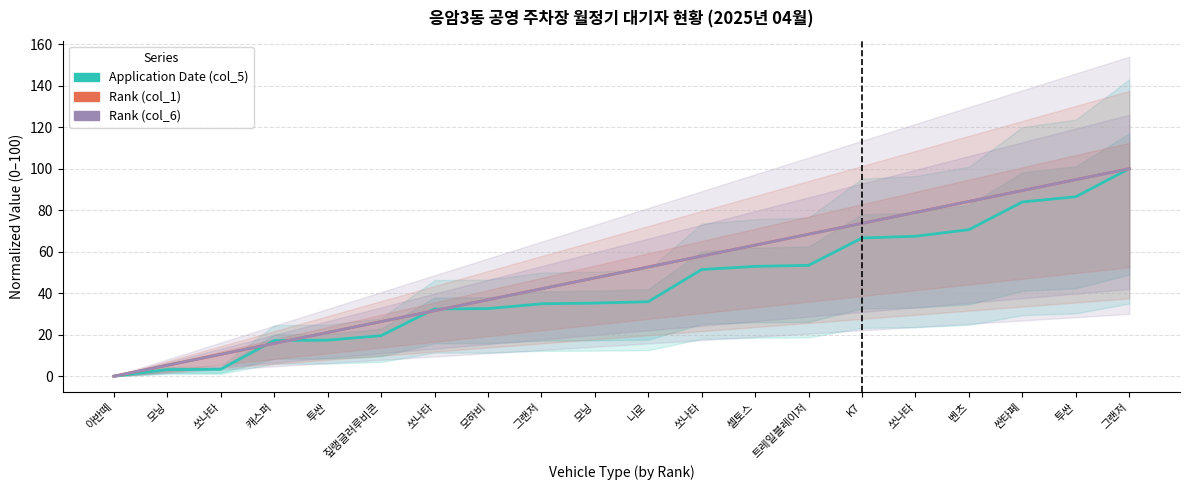

Reading right to left, what are all the values shown in this chart?

Application Date (col_5): 그랜저=100.0	투싼=86.5	싼타페=84.0	벤츠=70.6	쏘나타=67.4	K7=66.6	트레일블레이저=53.4	셀토스=52.9	쏘나타=51.4	니로=35.9	모닝=35.2	그랜저=34.9	모하비=32.6	쏘나타=32.4	짚랭글러루비콘=19.5	투싼=17.4	캐스퍼=17.2	쏘나타=3.3	모닝=3.2	아반떼=0.0
Rank (col_1): 그랜저=100.0	투싼=94.7	싼타페=89.5	벤츠=84.2	쏘나타=78.9	K7=73.7	트레일블레이저=68.4	셀토스=63.2	쏘나타=57.9	니로=52.6	모닝=47.4	그랜저=42.1	모하비=36.8	쏘나타=31.6	짚랭글러루비콘=26.3	투싼=21.1	캐스퍼=15.8	쏘나타=10.5	모닝=5.3	아반떼=0.0
Rank (col_6): 그랜저=100.0	투싼=94.7	싼타페=89.5	벤츠=84.2	쏘나타=78.9	K7=73.7	트레일블레이저=68.4	셀토스=63.2	쏘나타=57.9	니로=52.6	모닝=47.4	그랜저=42.1	모하비=36.8	쏘나타=31.6	짚랭글러루비콘=26.3	투싼=21.1	캐스퍼=15.8	쏘나타=10.5	모닝=5.3	아반떼=0.0